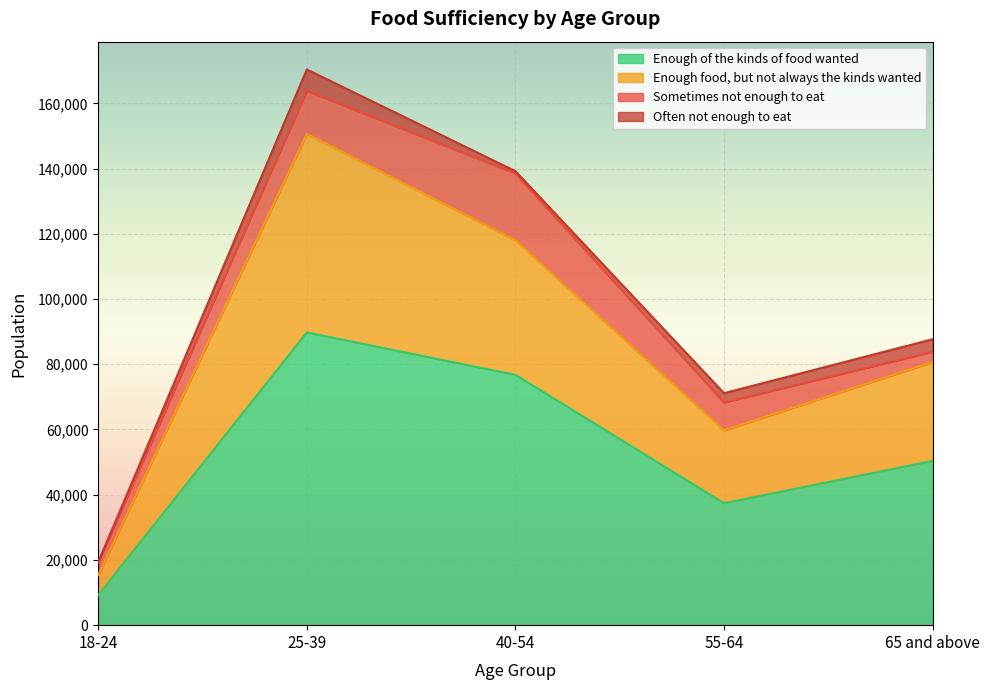

The value of Enough of the kinds of food wanted at 25-39 is 89759. True or false?

True